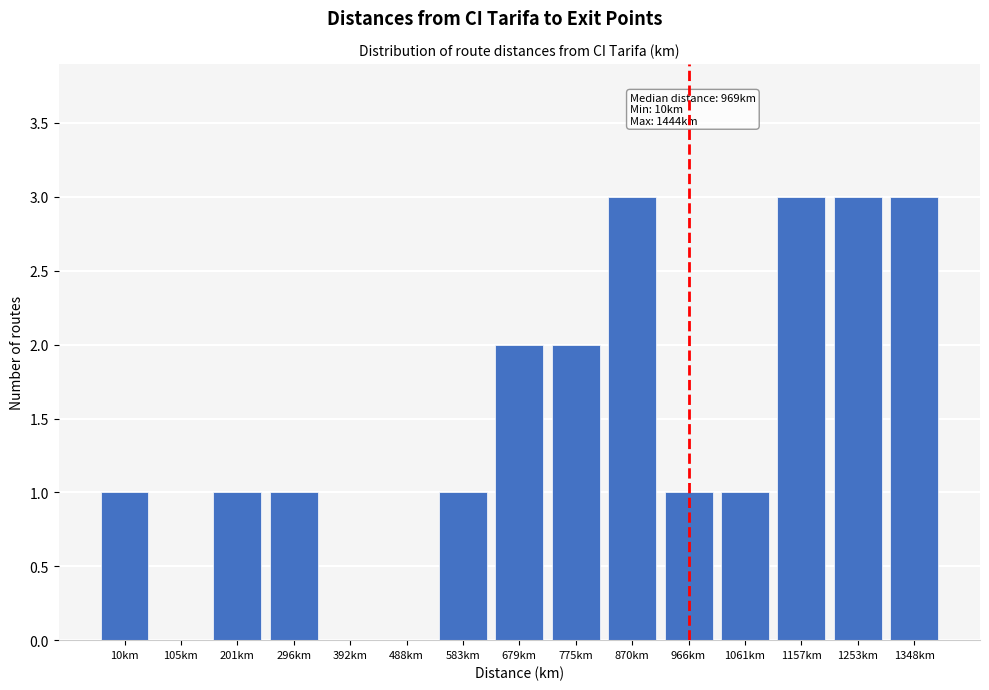

Reading right to left, transcribe all the data shown in this chart.

1348km=3	1253km=3	1157km=3	1061km=1	966km=1	870km=3	775km=2	679km=2	583km=1	488km=0	392km=0	296km=1	201km=1	105km=0	10km=1